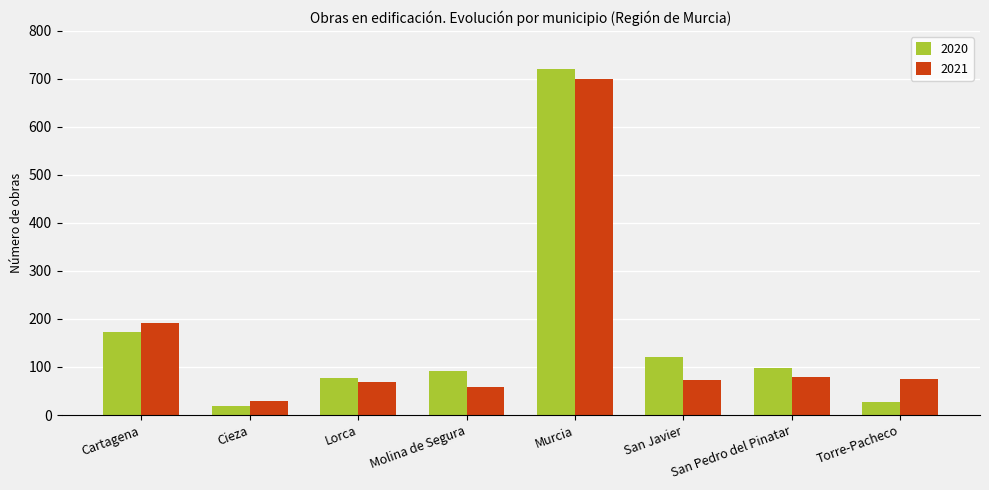

Is it true that 2021 equals 45 at San Pedro del Pinatar?

False